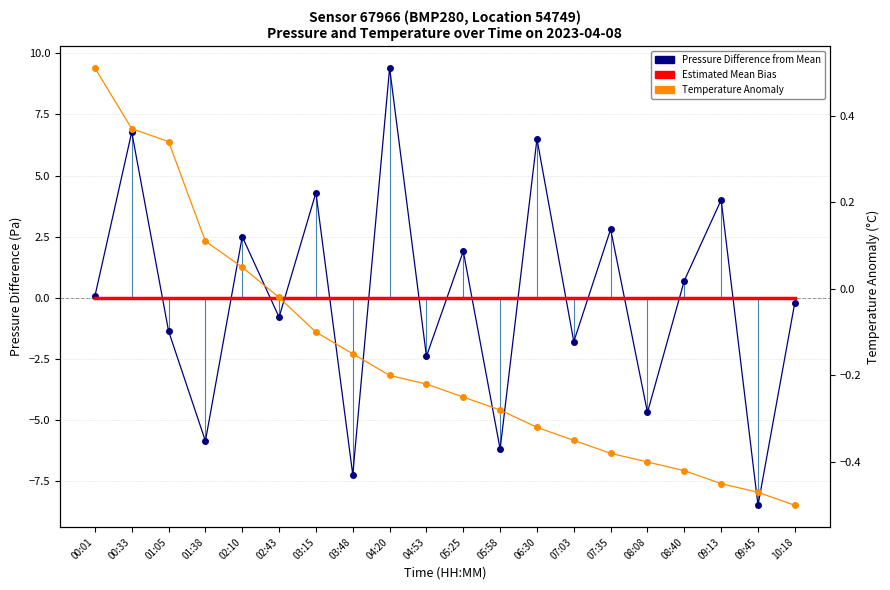

Rank the series at 01:05 from lowest to highest value.

Difference from Mean Pressure, Estimated Mean Bias (Pressure), Temperature Anomaly